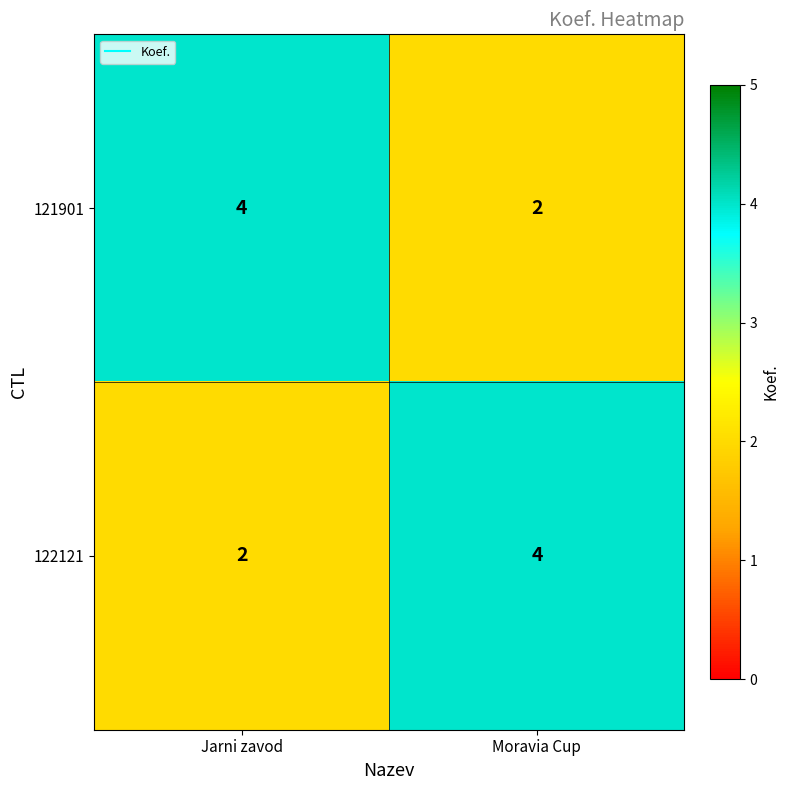

What is the spread (max minus min) of values at Moravia Cup?

2